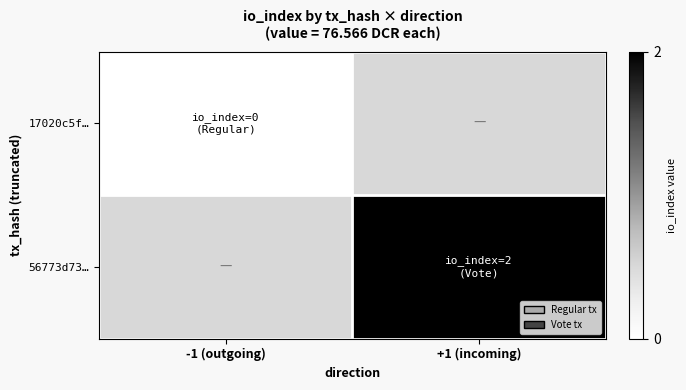

True or false: 56773d73… has a value of 2.0 at +1 (incoming).

True